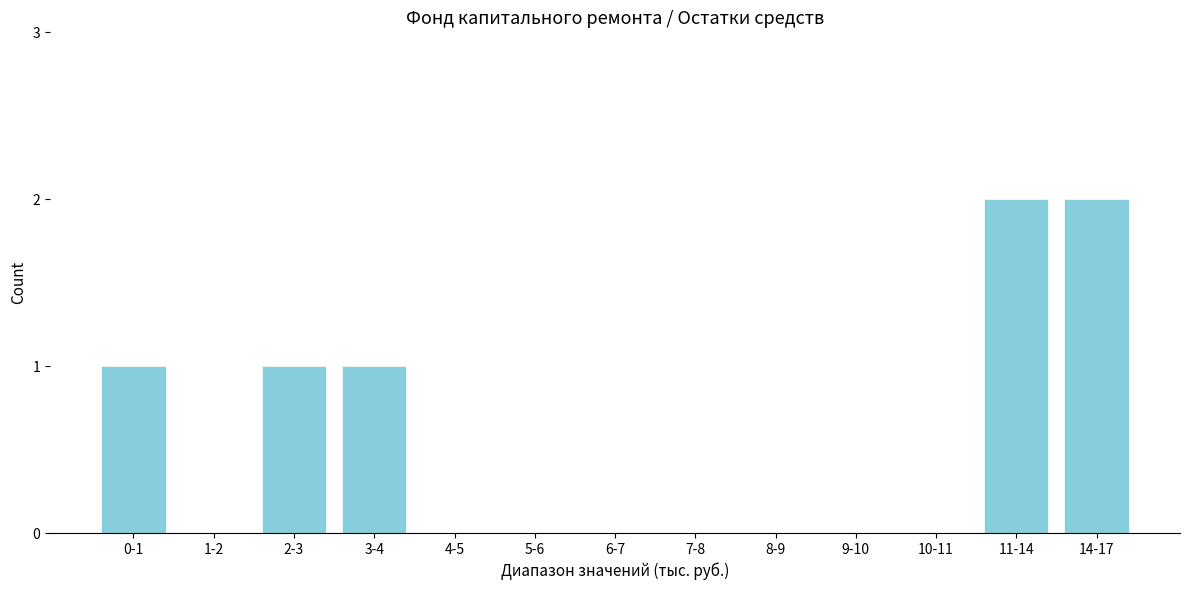

Reading left to right, transcribe all the data shown in this chart.

0-1=1	1-2=0	2-3=1	3-4=1	4-5=0	5-6=0	6-7=0	7-8=0	8-9=0	9-10=0	10-11=0	11-14=2	14-17=2